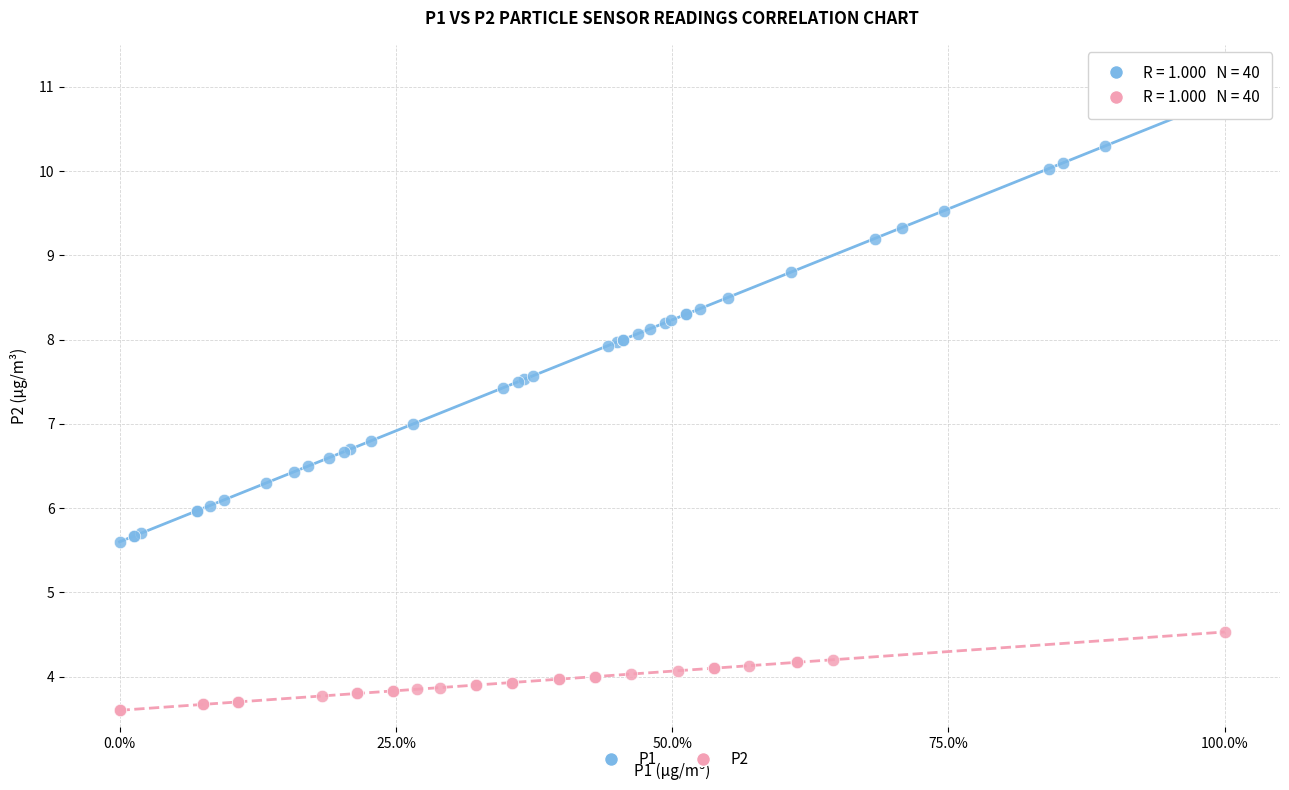

Which series reaches the minimum Y coordinate?

P2